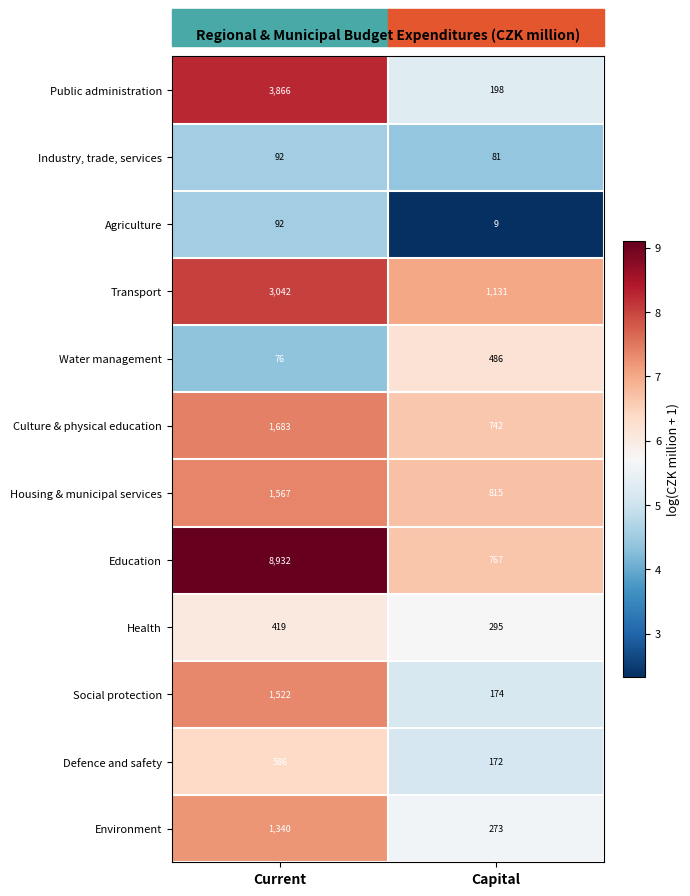

Is the value of Culture & physical education at Current greater than the value of Housing & municipal services at Capital?

Yes